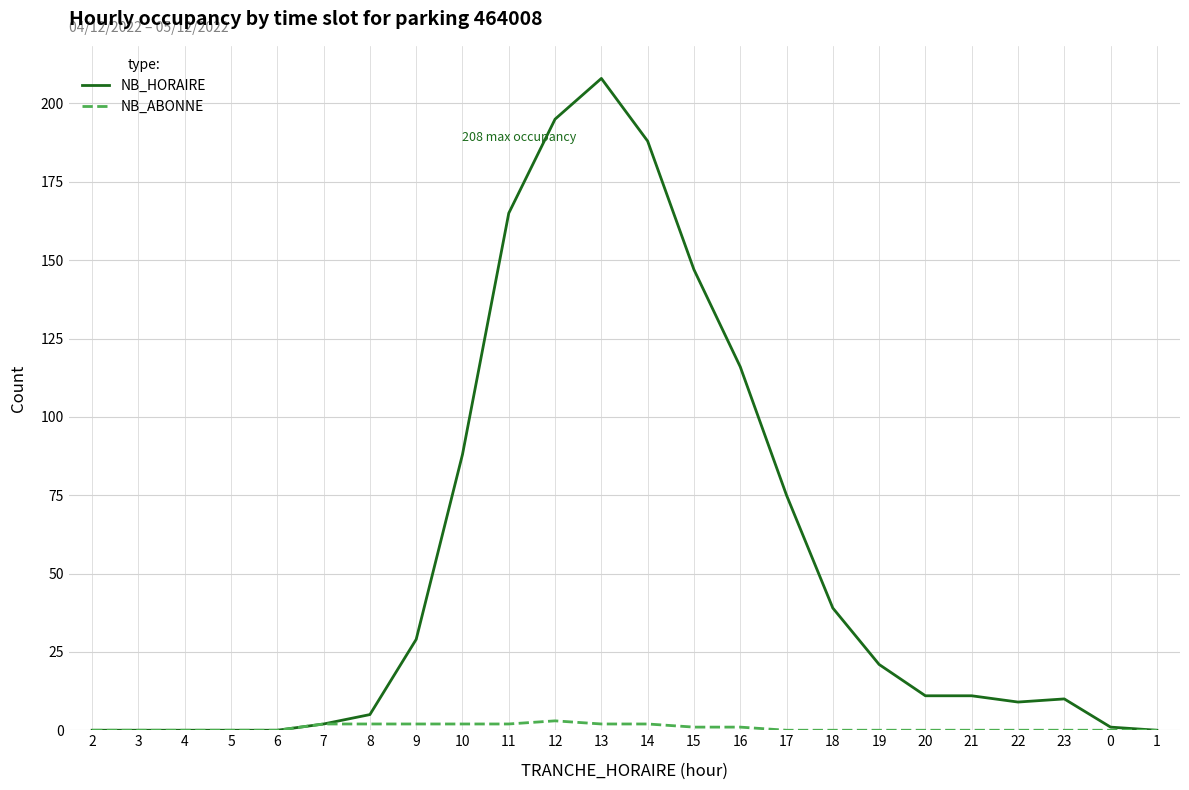

Which series has the largest range (max minus min)?

NB_HORAIRE